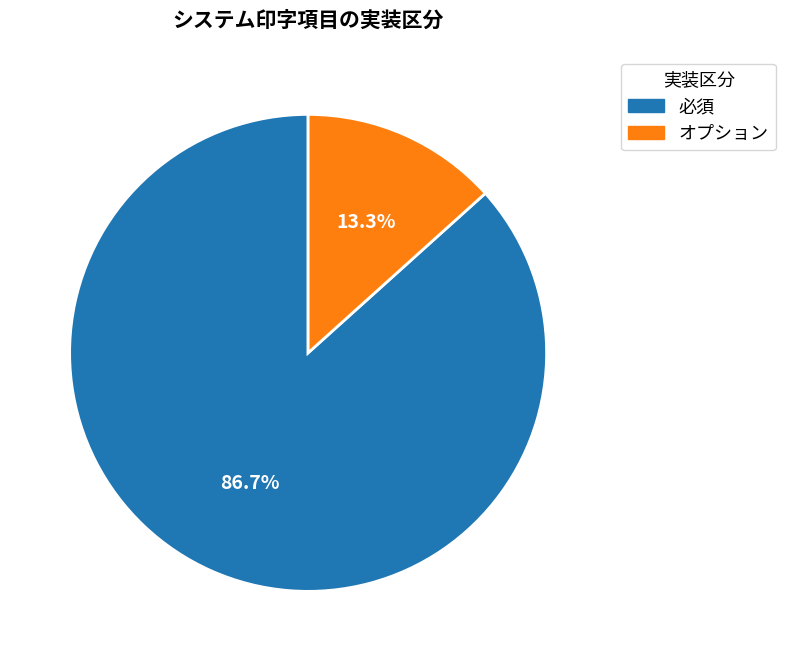

Count the number of slices in the pie.

2